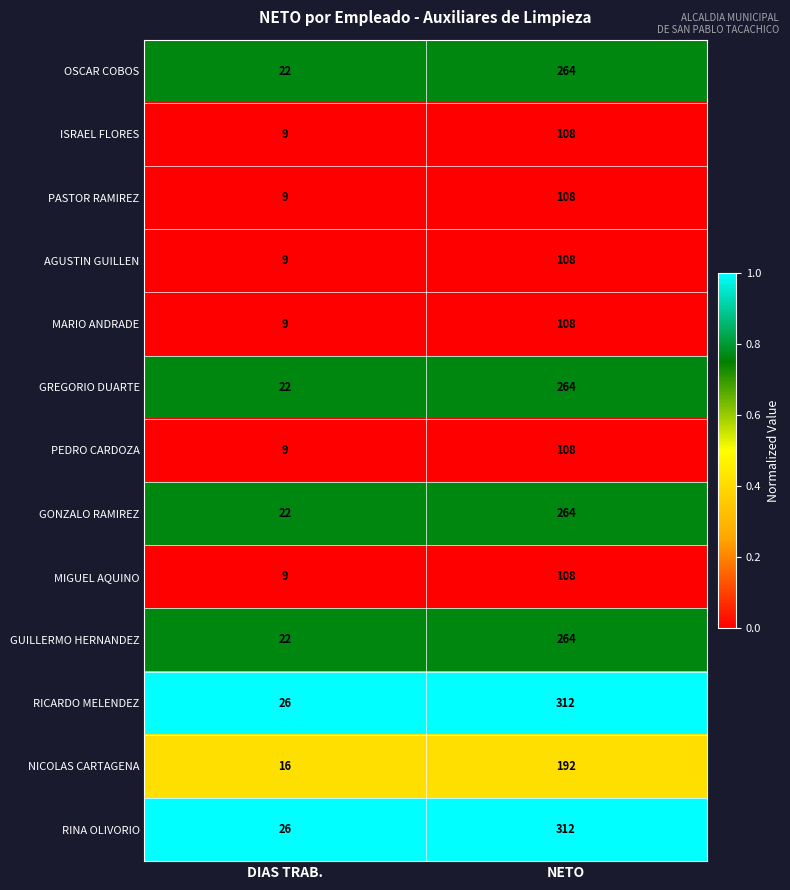

List the labels in order of MIGUEL AQUINO value, smallest first.

DIAS TRAB., NETO